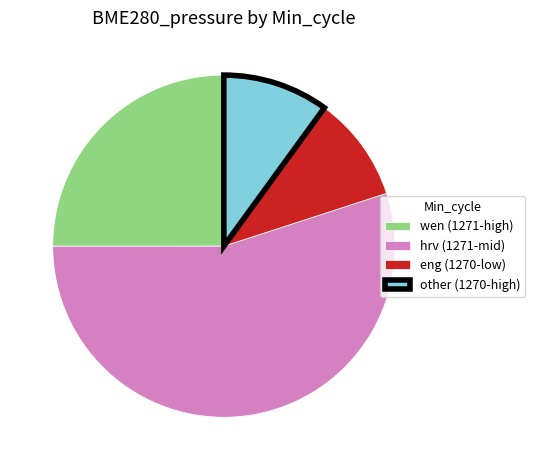

Between eng (1270-low) and wen (1271-high), which is larger?

wen (1271-high)